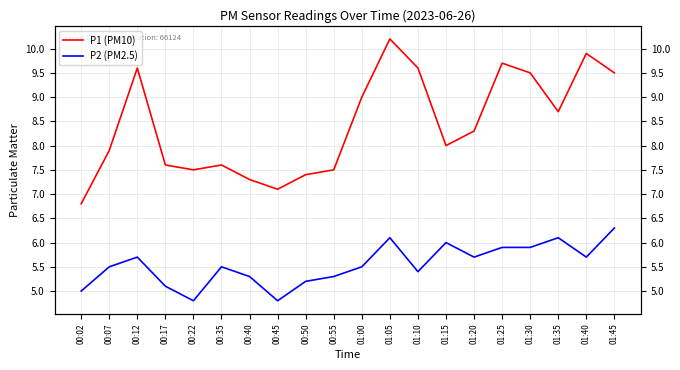

True or false: P2 (PM2.5) and P1 (PM10) intersect in this chart.

False